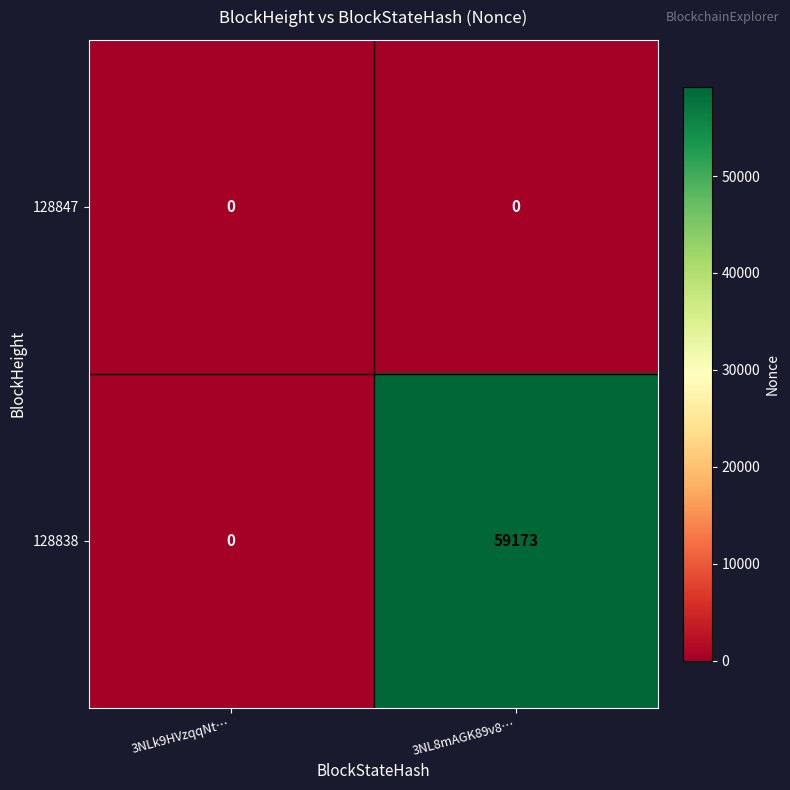

What is the difference between the maximum and minimum values in the 128838 series?

59173